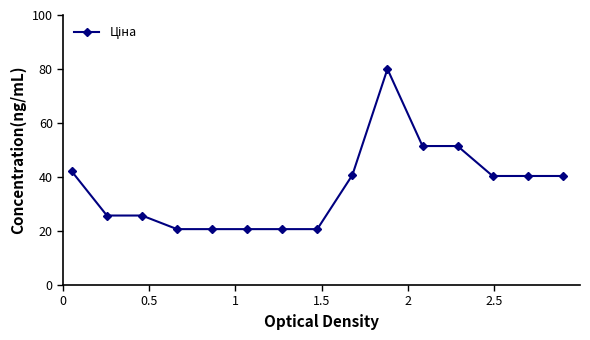

What is the greatest value displayed?

80.0